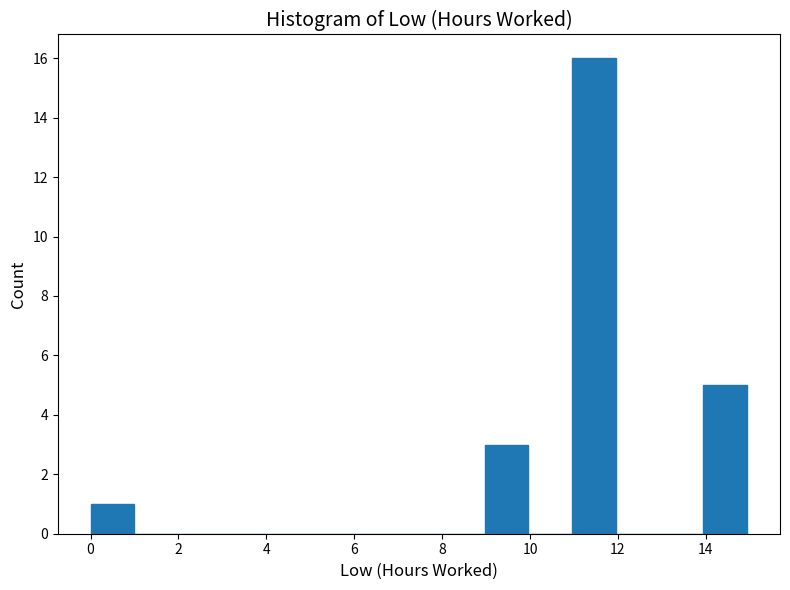

Reading left to right, list every bar in this chart as the range it spans on the x-axis followed by its height. Neither the bar edges nor the heights are printed on the chart, so give them approximately, as read against the axes.

0 to 1: 1
1 to 2: 0
2 to 3: 0
3 to 4: 0
4 to 5: 0
5 to 6: 0
6 to 7: 0
7 to 8: 0
8 to 9: 0
9 to 10: 3
10 to 11: 0
11 to 12: 16
12 to 13: 0
13 to 14: 0
14 to 15: 5